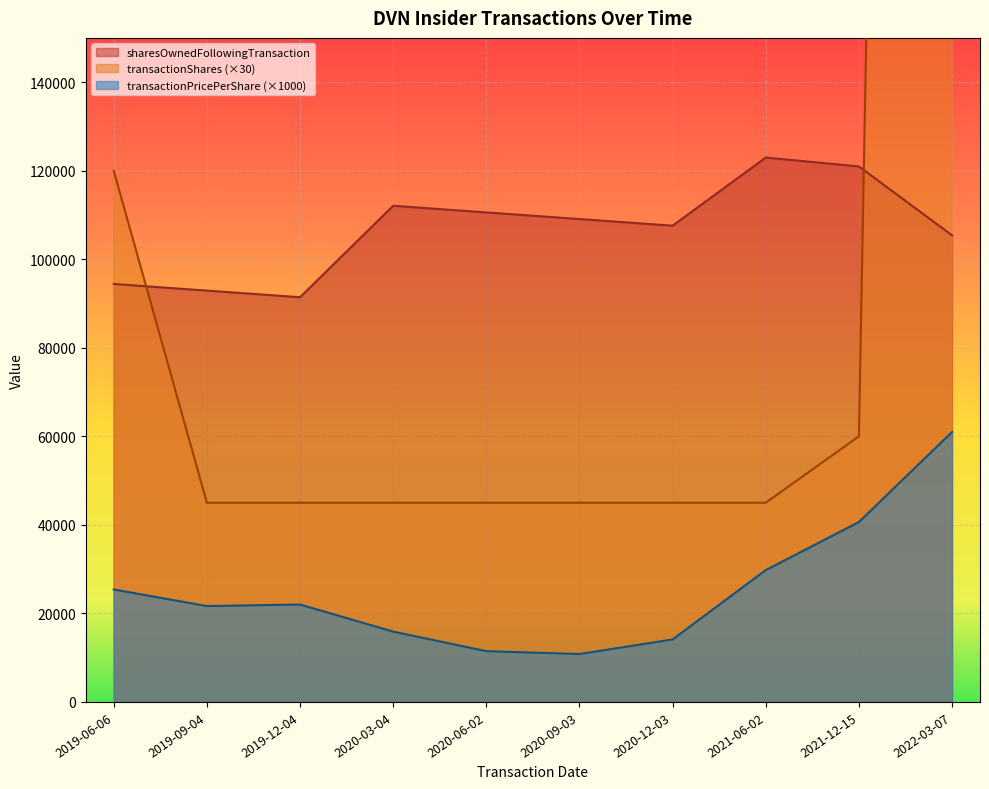

Is the value of transactionPricePerShare at 2020-03-04 greater than the value of sharesOwnedFollowingTransaction at 2019-12-04?

No